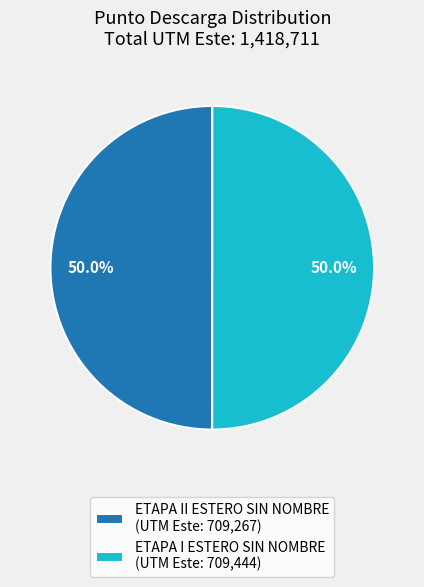

What percentage do ETAPA II ESTERO SIN NOMBRE and ETAPA I ESTERO SIN NOMBRE together represent?

100.0%